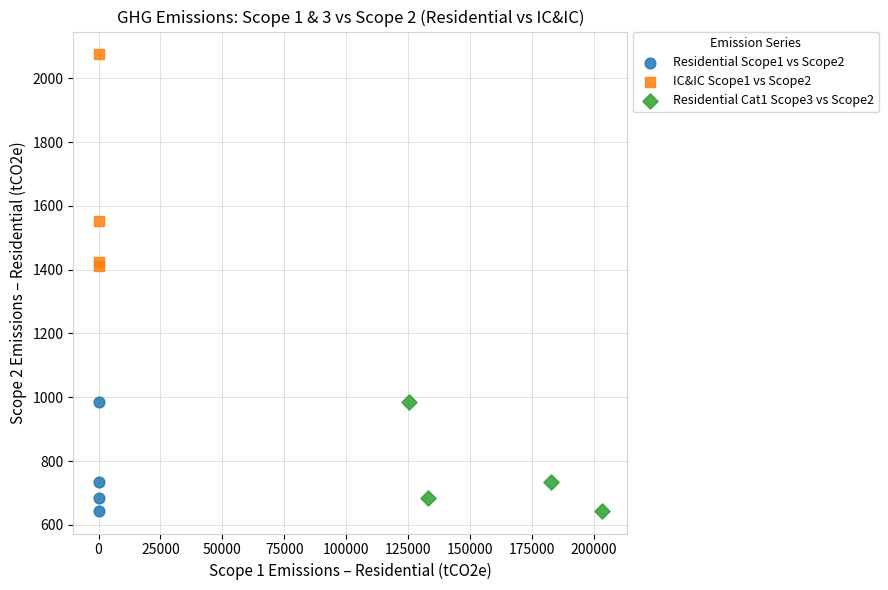

Which series has the widest spread of Y values?

IC&IC Scope1 vs Scope2